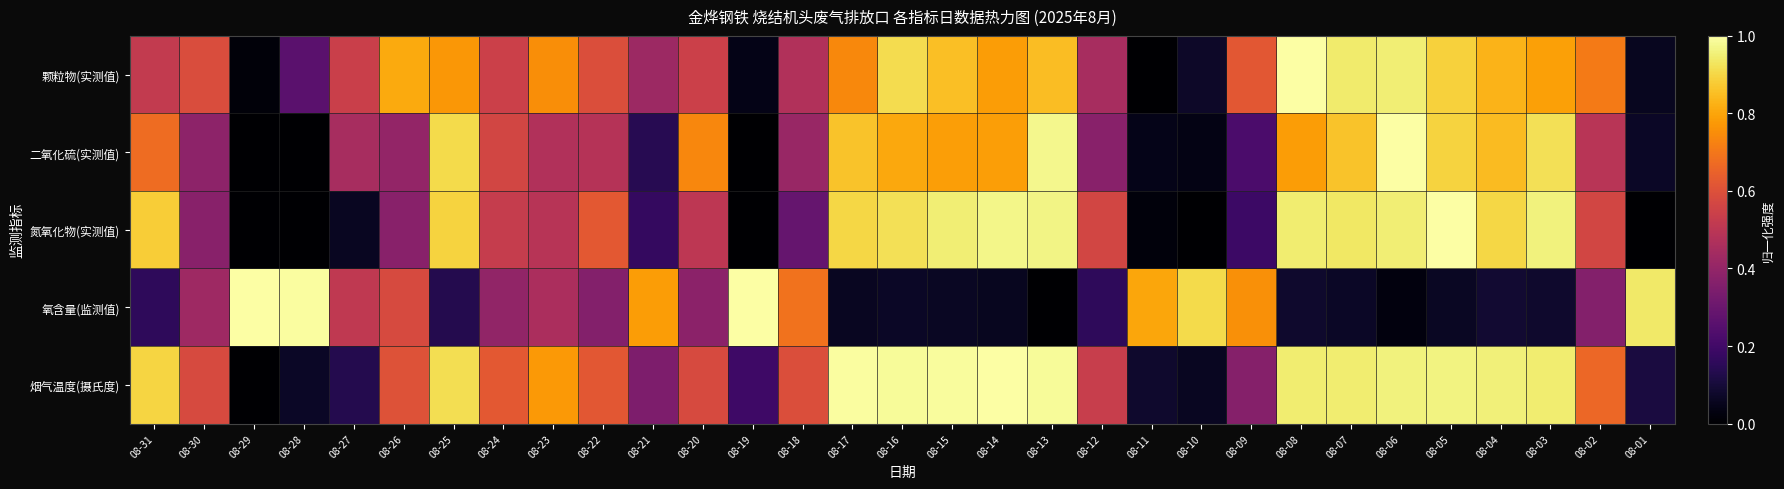

How many categories are shown in the chart?

31